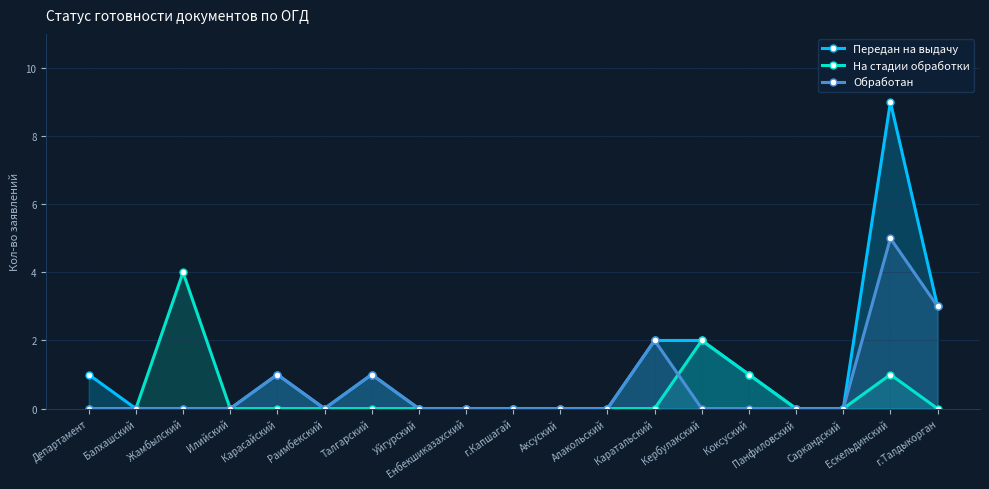

How many lines are shown in the chart?

3